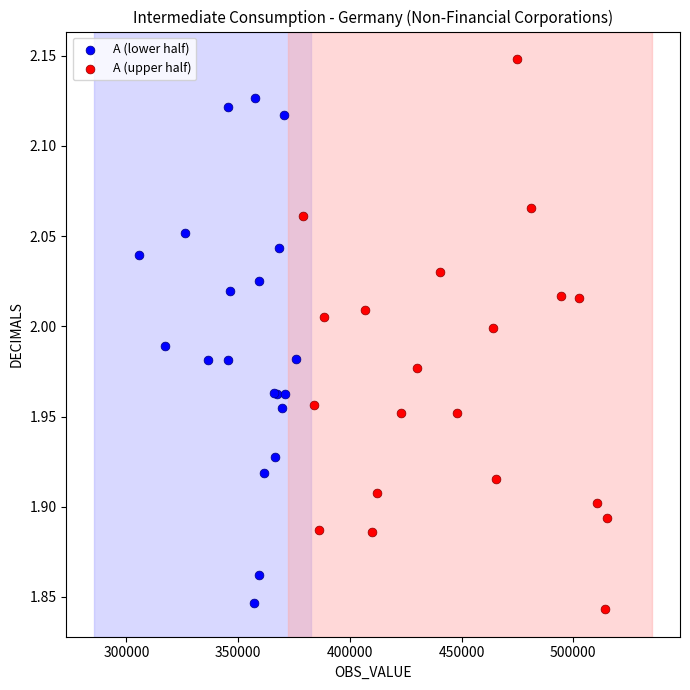

Which series contains the lowest Y value?

A (upper half)